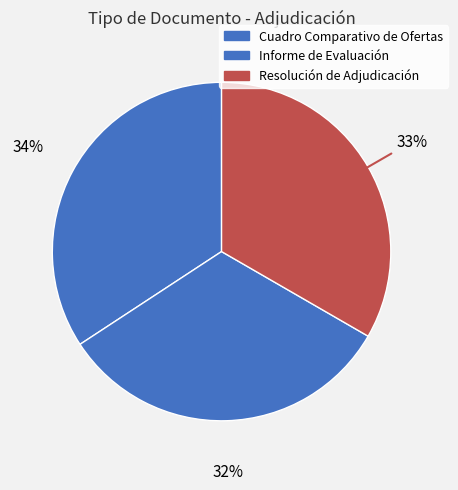

Rank the categories by value from highest to lowest.

Cuadro Comparativo de Ofertas, Resolución de Adjudicación, Informe de Evaluación